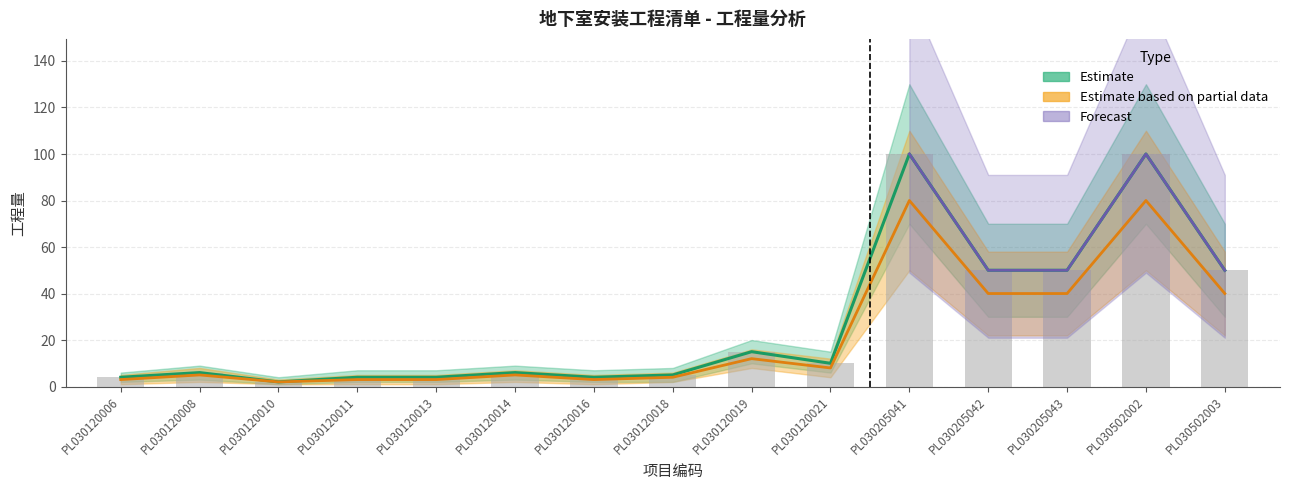

Is it true that quantity_upper equals 50 at PL030205043?

True